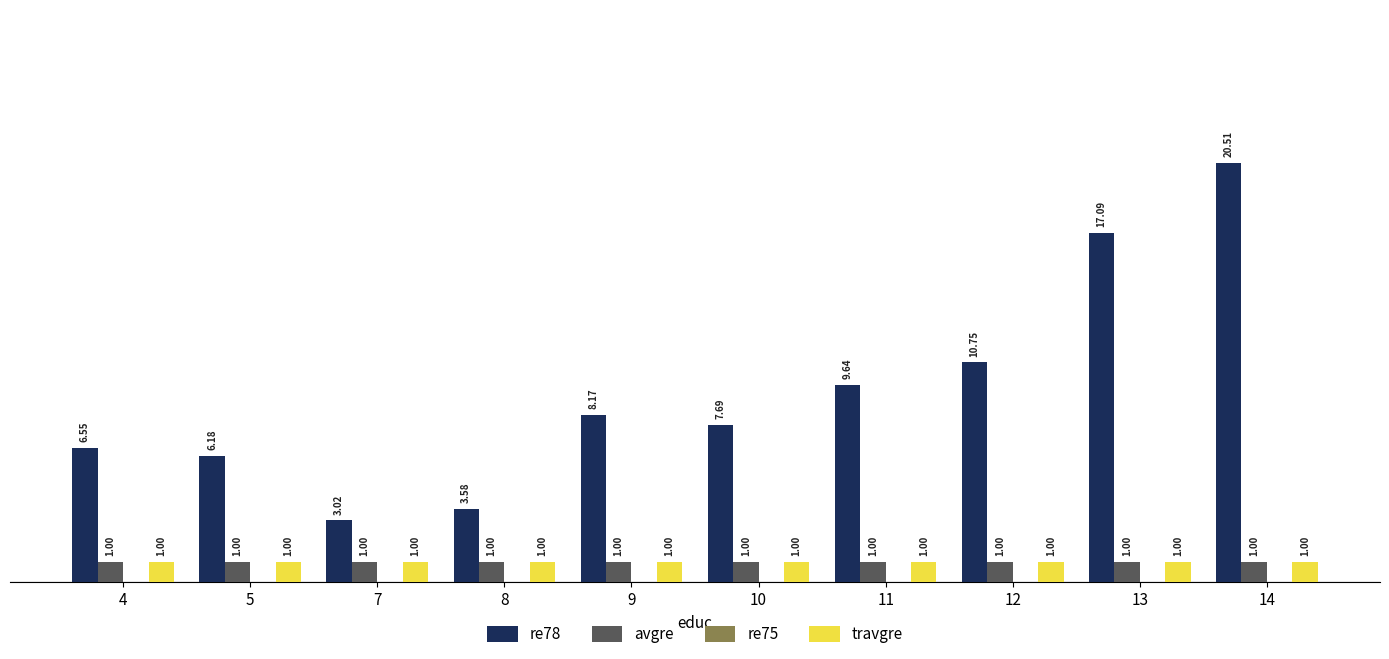

Is it true that re78 equals 17.1 at 13?

True